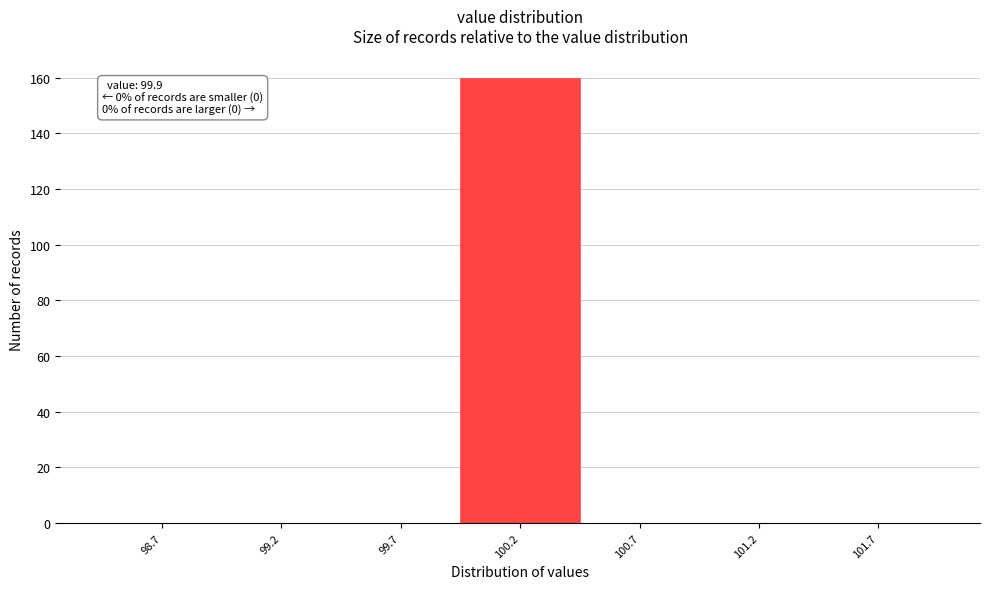

Reading right to left, what are all the values shown in this chart?

101.7=0	101.2=0	100.7=0	100.2=160	99.7=0	99.2=0	98.7=0